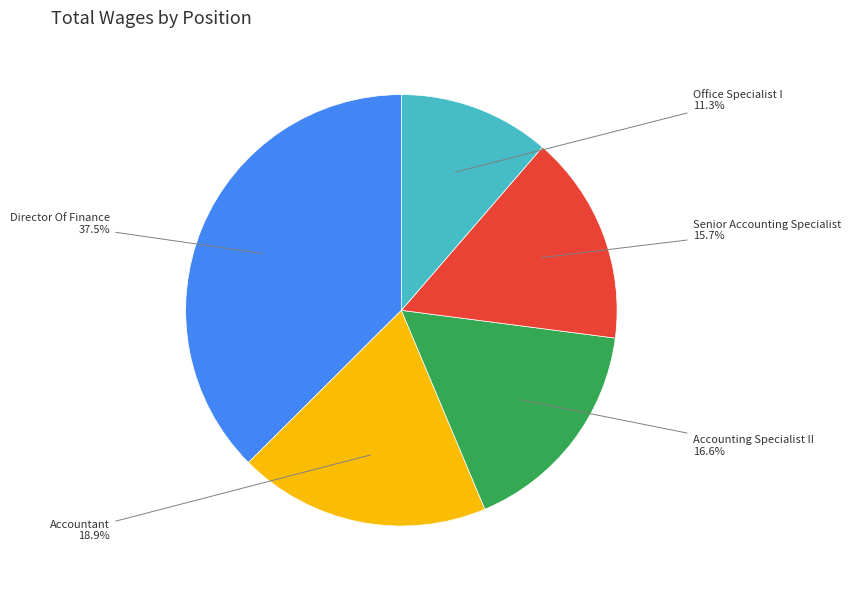

Is there any slice that represents more than half of the pie?

No